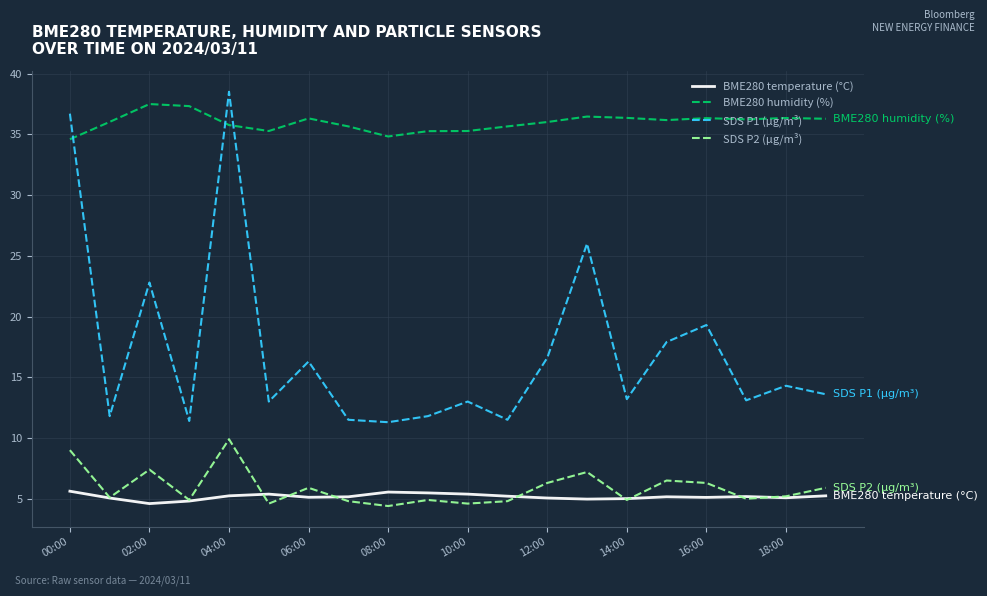

Which series has the largest total across all categories?

BME280 humidity (%)